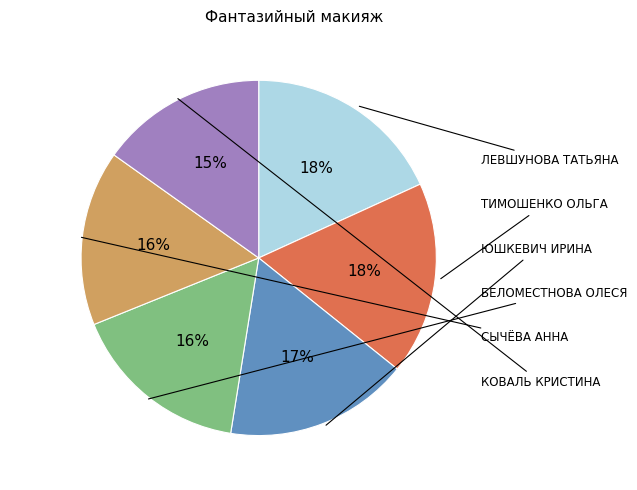

To the nearest percent, what is the average slice percentage?

17%